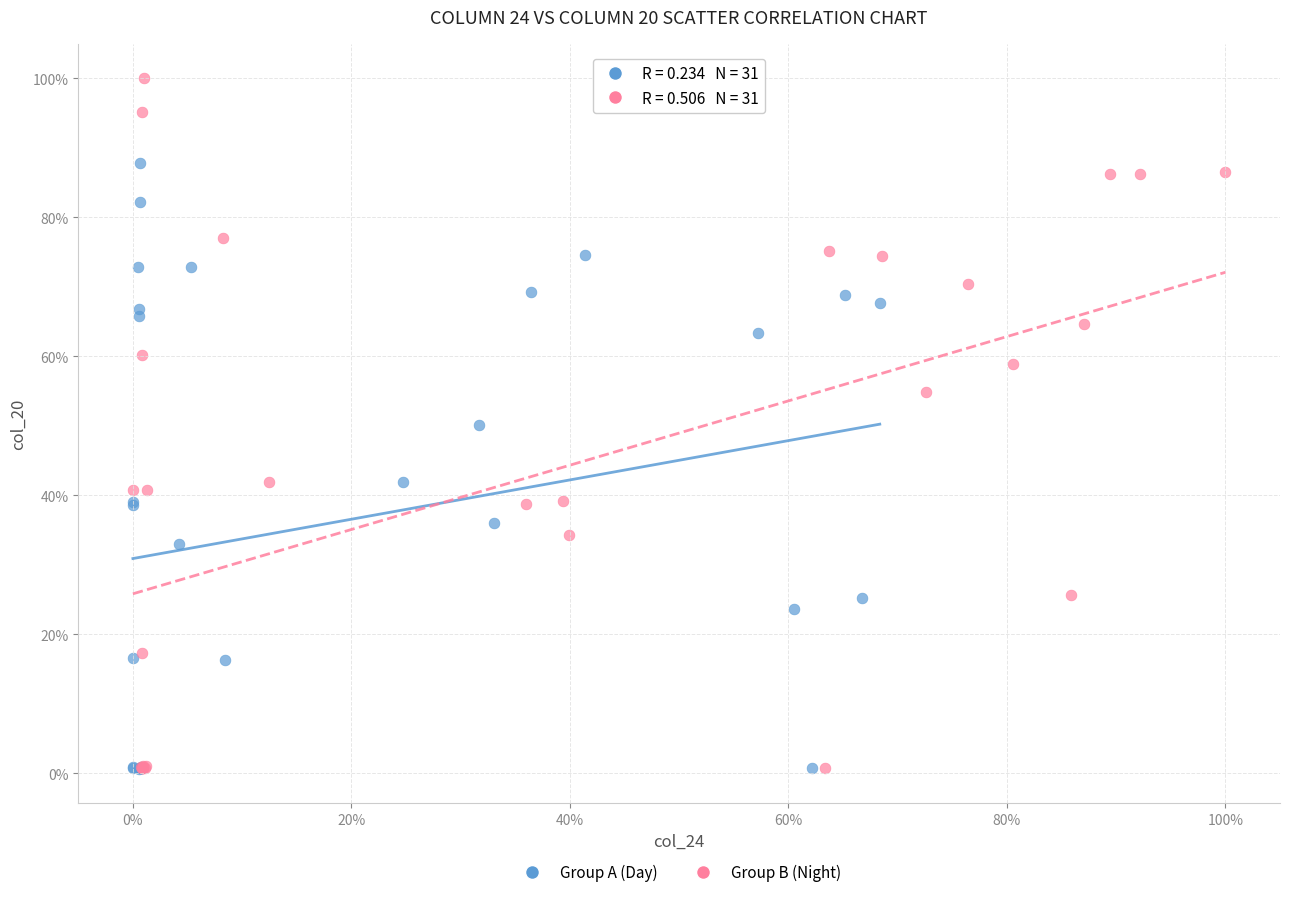

Which series has the largest Y range (max minus min)?

Group B (Night)